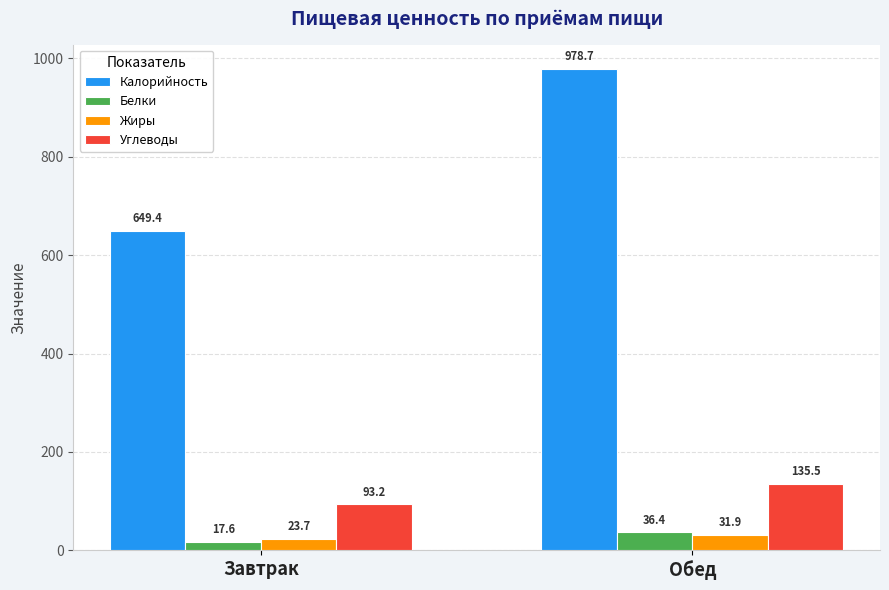

What is the minimum value shown in the chart?

17.6